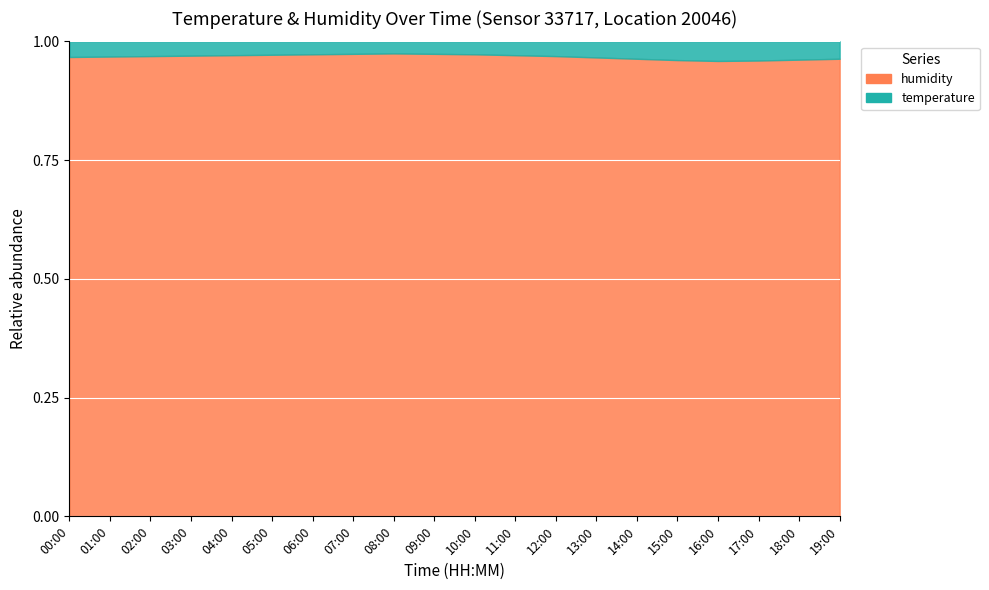

True or false: humidity and temperature intersect in this chart.

False